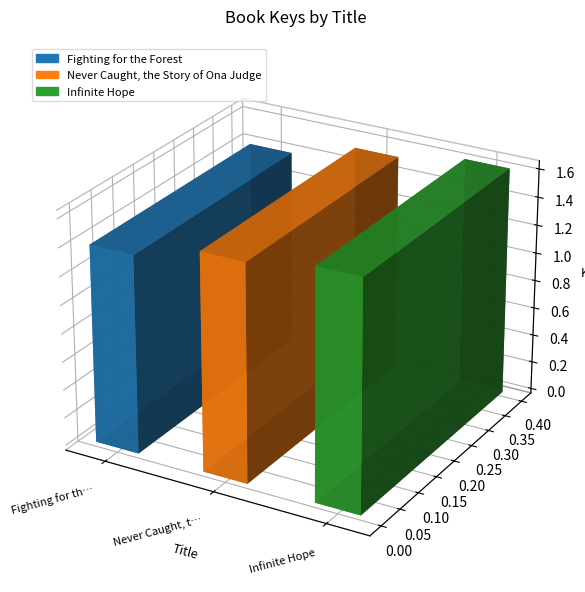

What value does the data have at Infinite Hope, to the nearest 50?

162433900